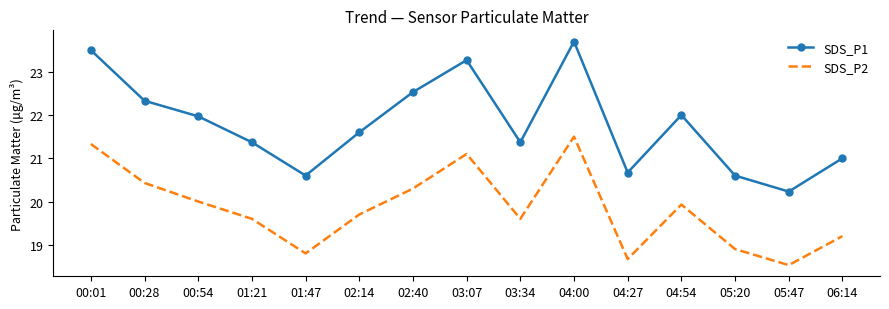

True or false: SDS_P1 and SDS_P2 cross at least once.

False